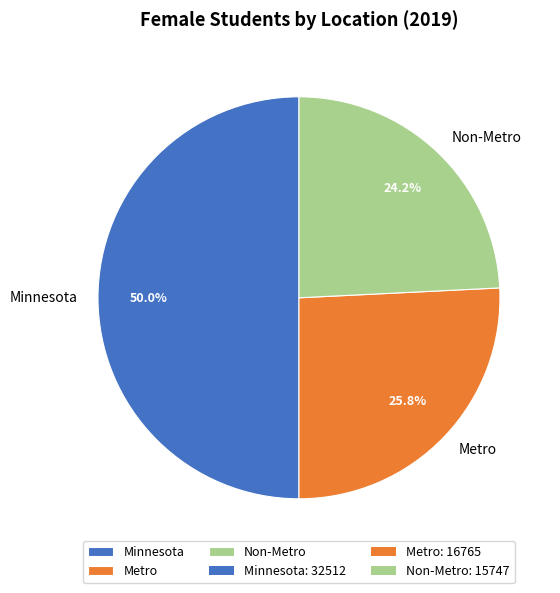

How many segments does this pie chart have?

3